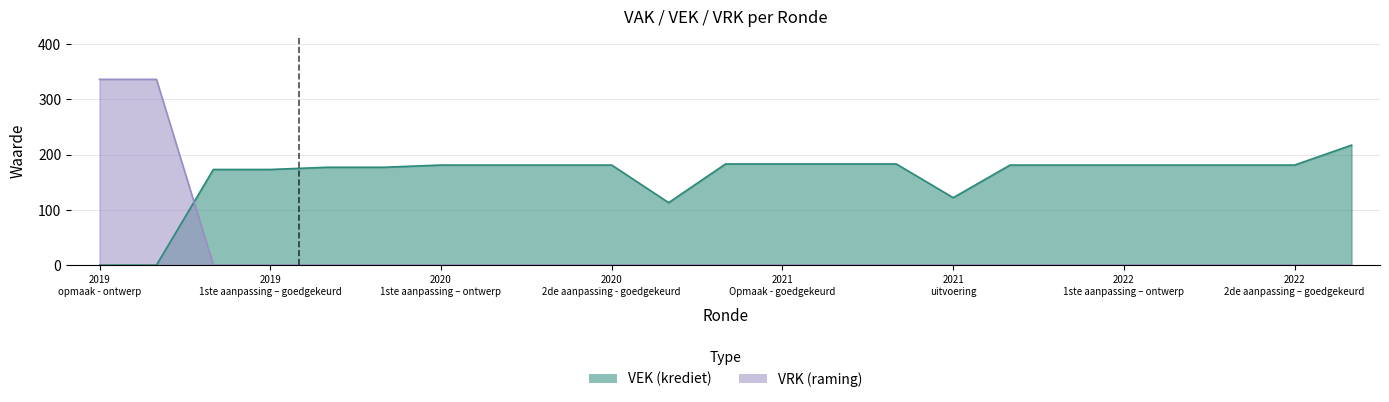

What are all the series names shown in the legend?

VEK, VRK